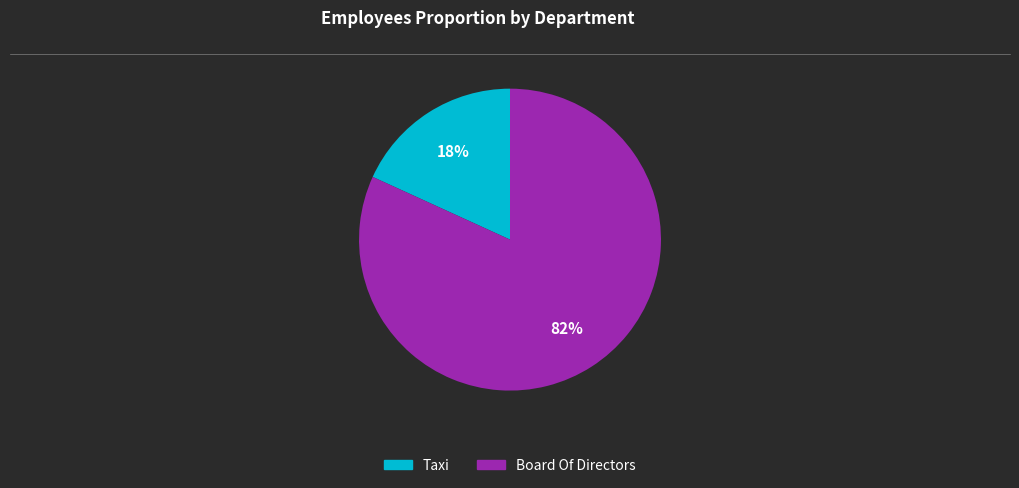

What is the ratio of the value at Taxi to the value at Board Of Directors?

0.2